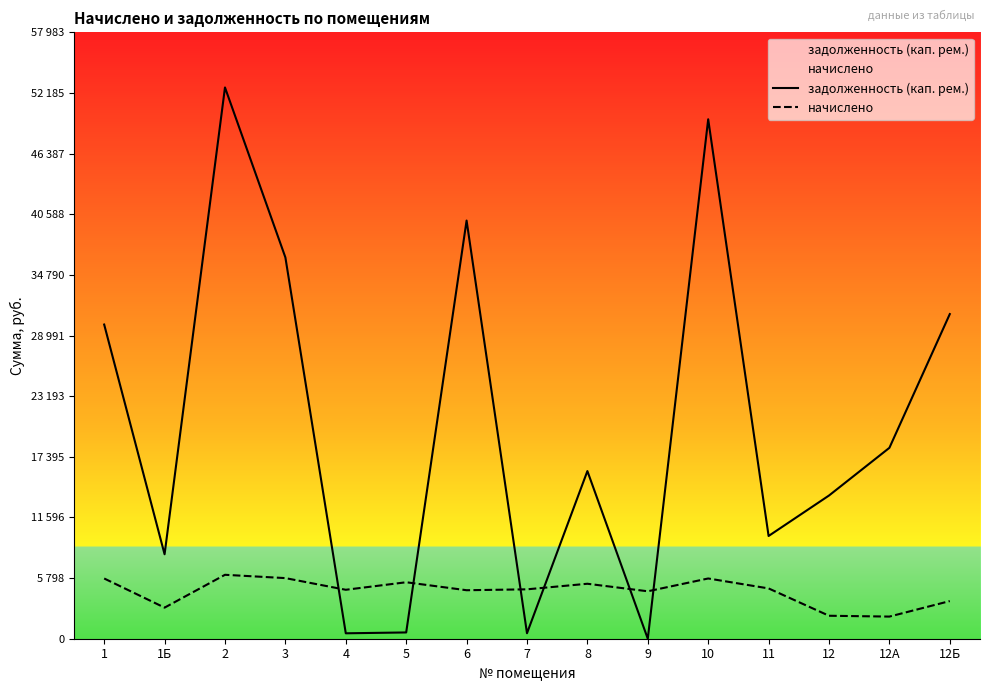

At how many categories does at least one series exceed 52487?

1